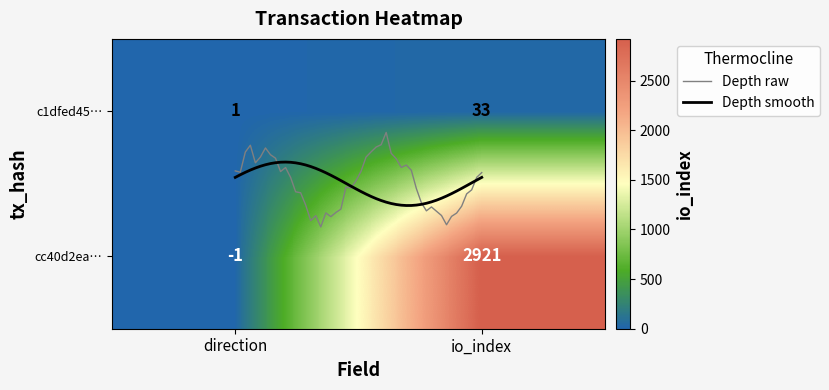

How many data points does each series have?

2